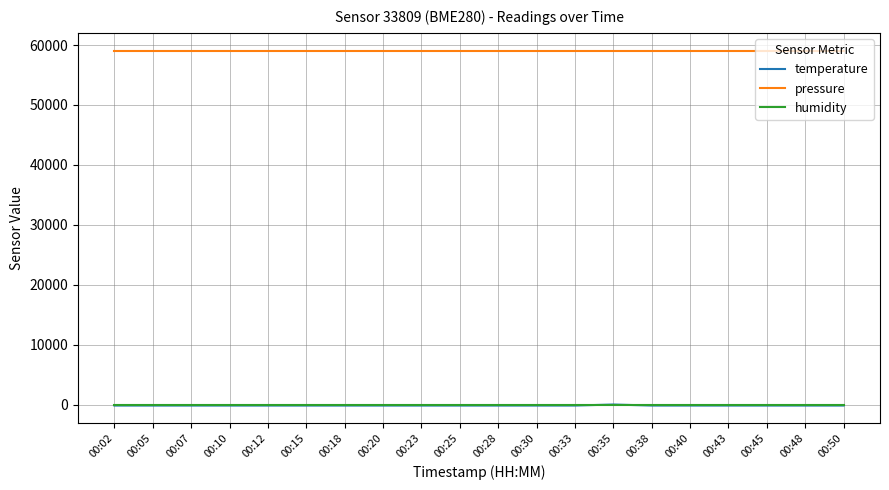

Which series has the largest total across all categories?

pressure